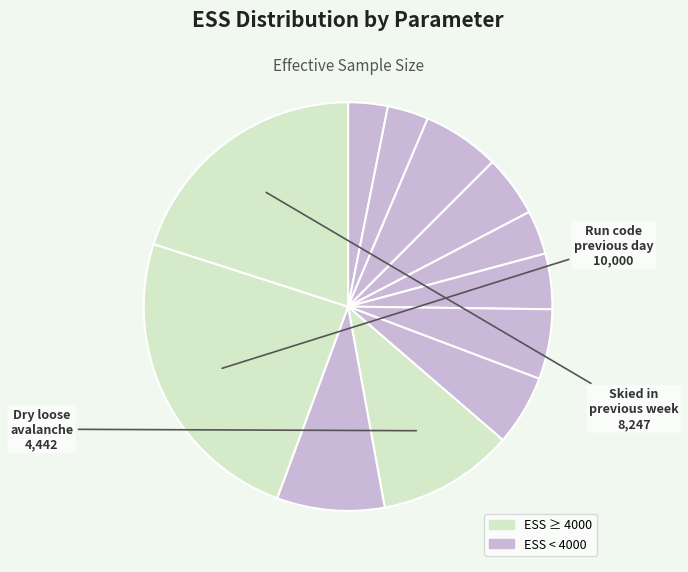

How many segments does this pie chart have?

12